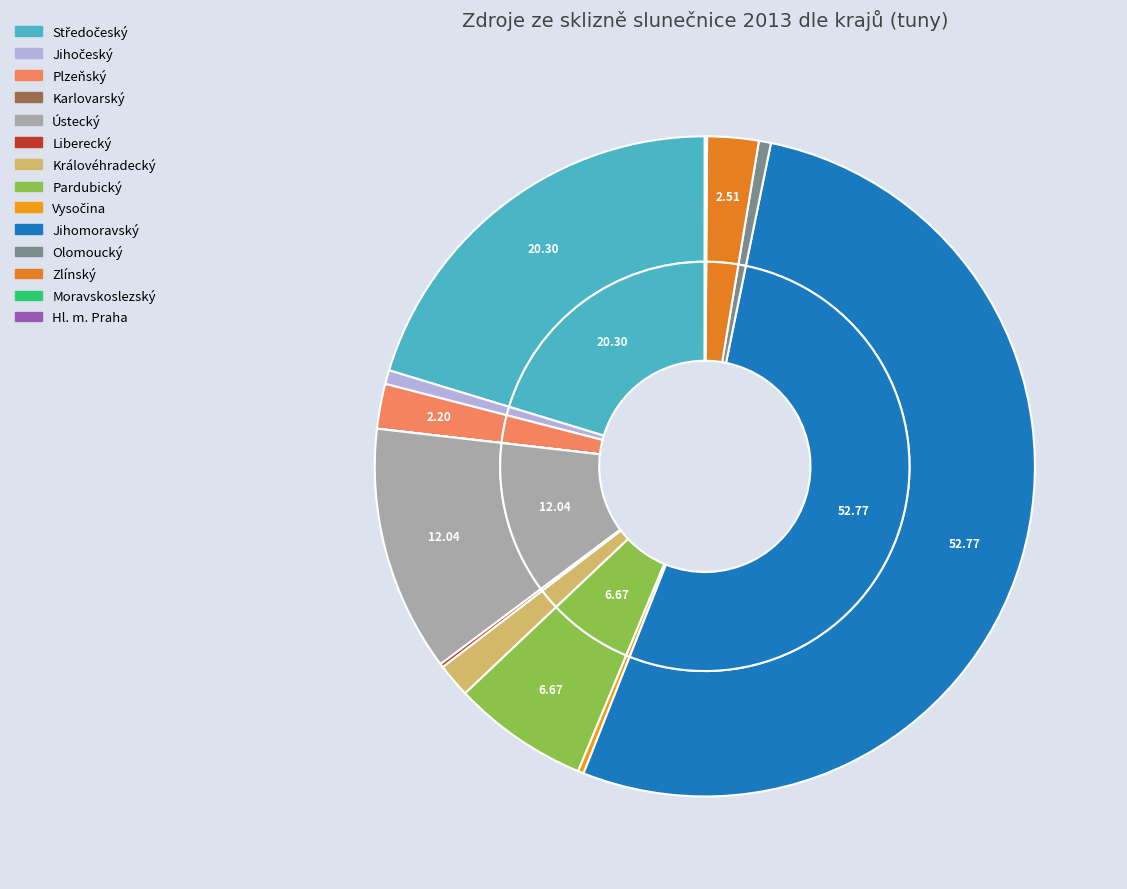

Count the number of slices in the pie.

14